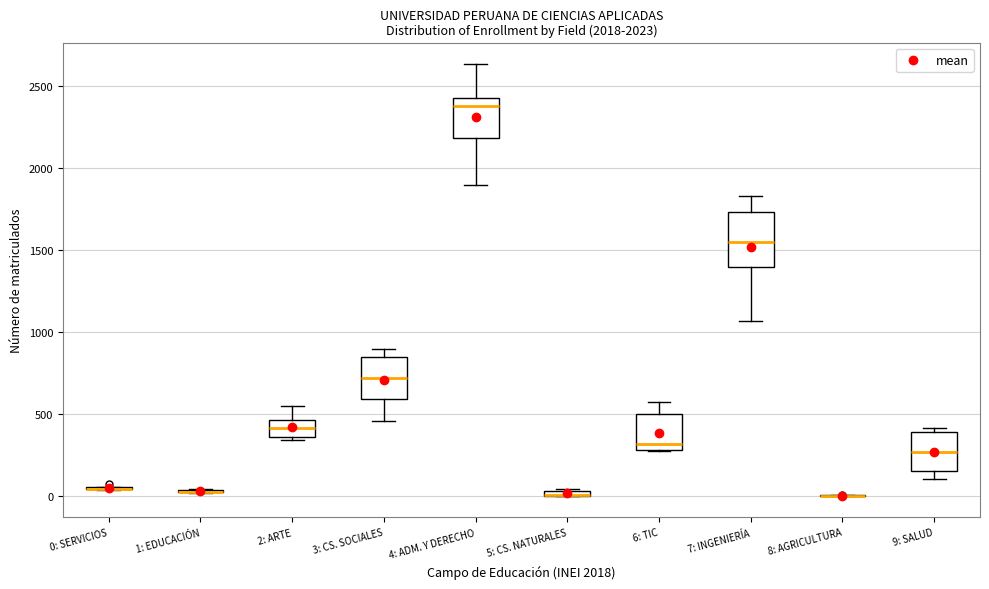

Comparing the boxes themselves (not the whiskers), which one is the tallest?

7: INGENIERÍA